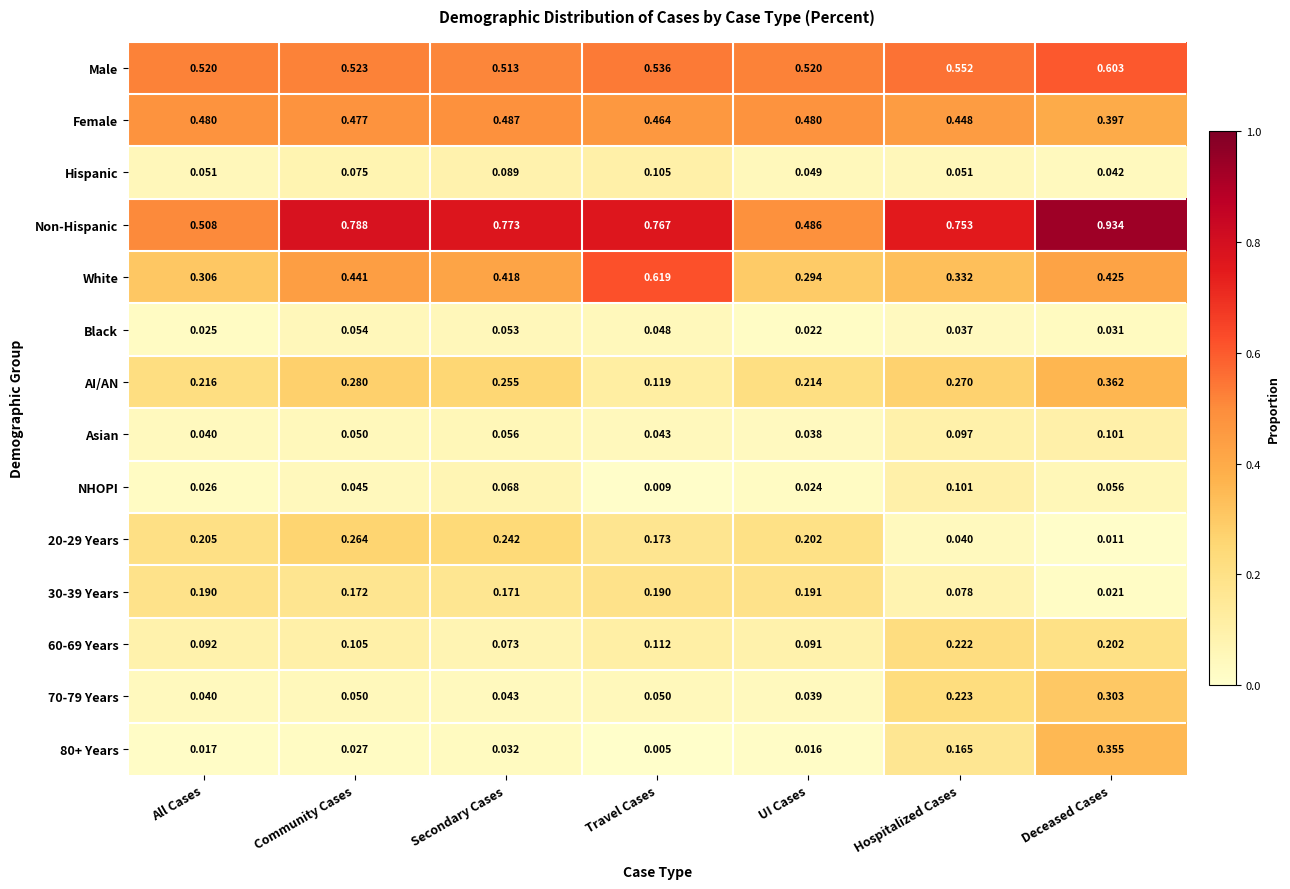

Which category has the highest value across all series?

Deceased Cases